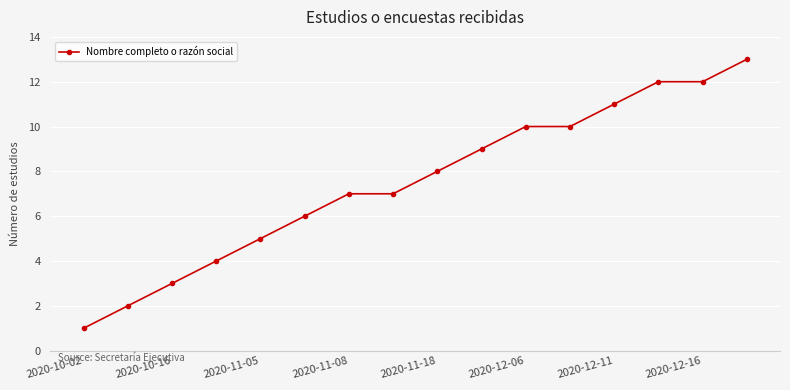

What is the value of the 14th point from the left?

12